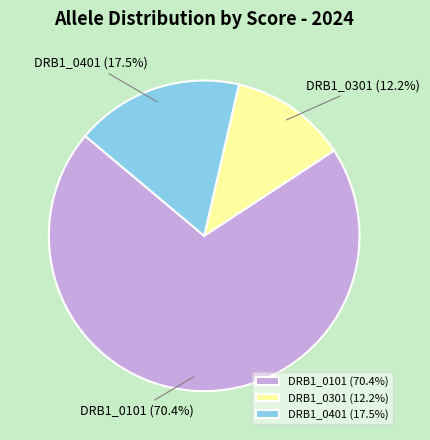

Is there any slice that represents more than half of the pie?

Yes